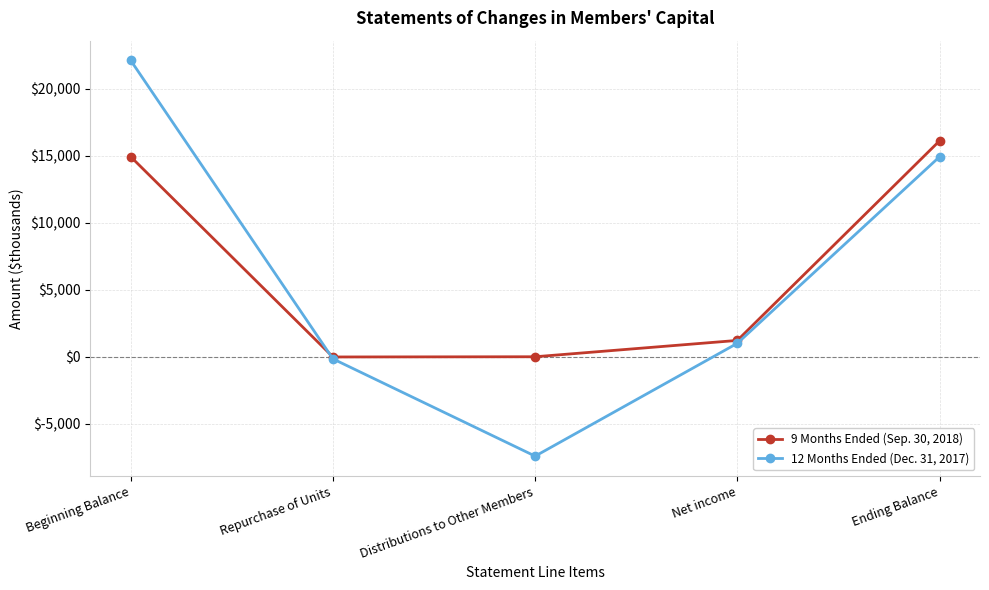

What is the difference between the maximum and minimum values in the 9 Months Ended (Sep. 30, 2018) series?

16134